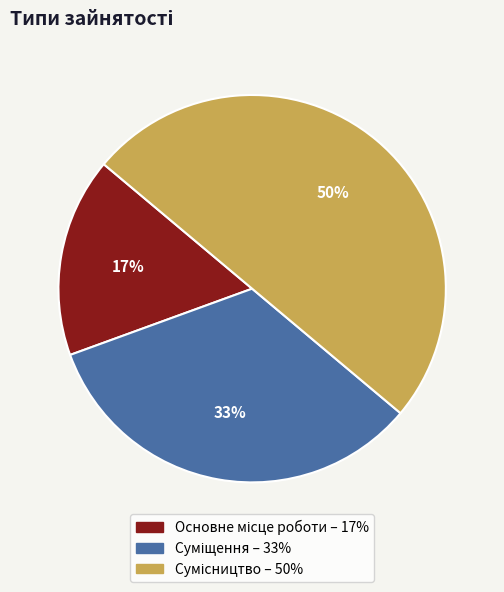

To the nearest percent, what is the average slice percentage?

33%